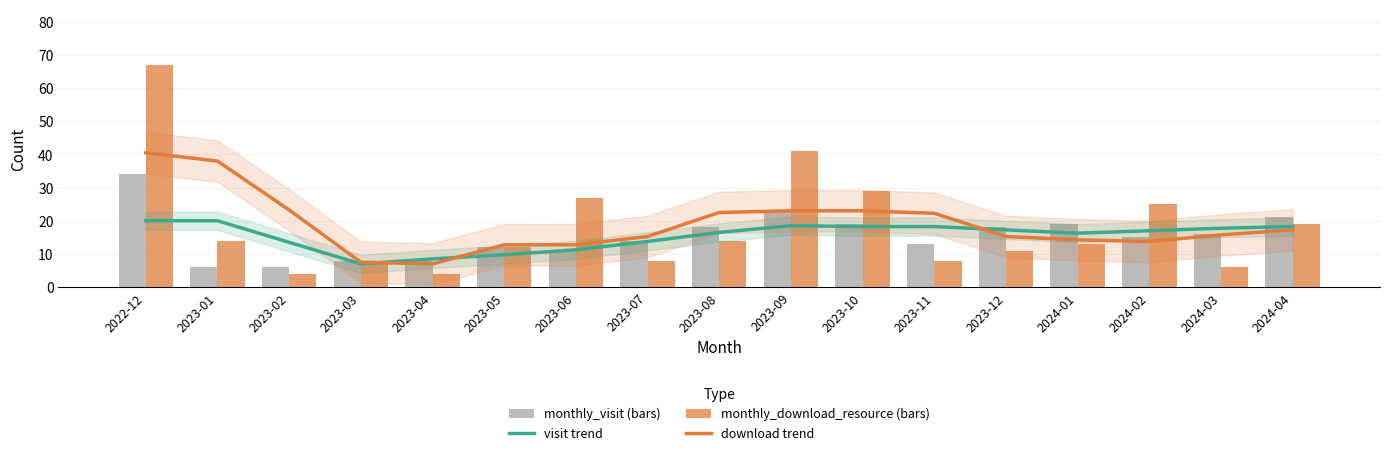

At which category is the sum across all series the highest?

2022-12